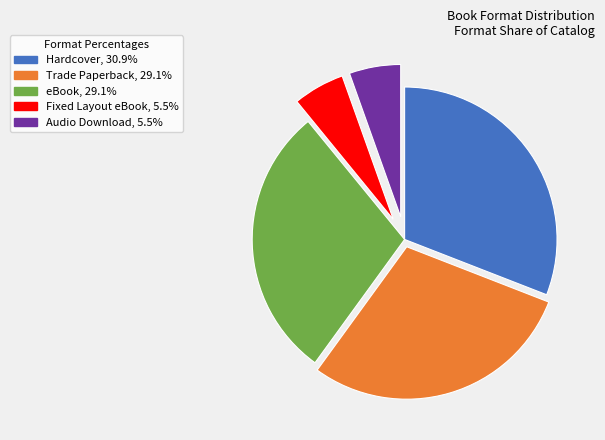

Is there any slice that represents more than half of the pie?

No